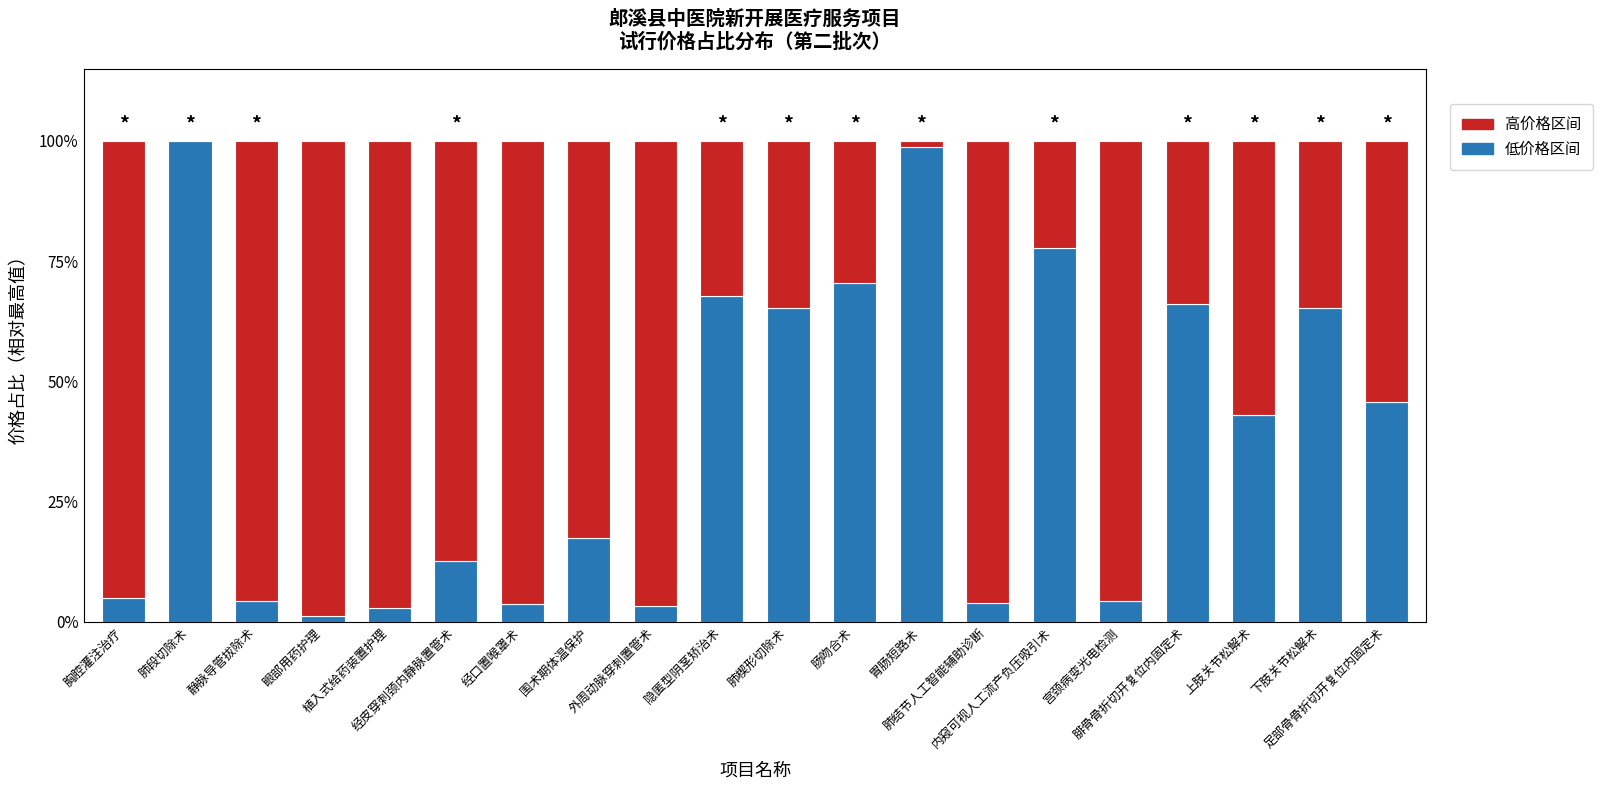

What is the highest value of the 低价格区间 series?

100.0